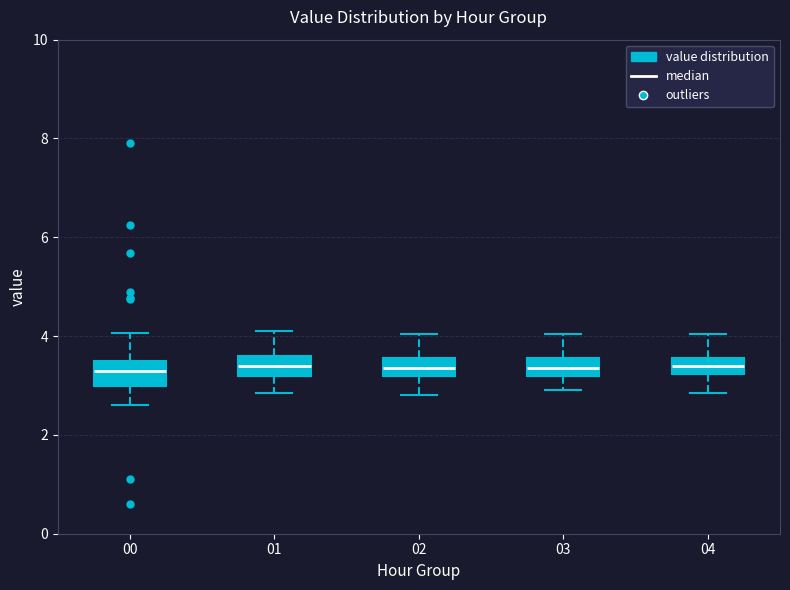

Reading left to right, transcribe this box plot: for each box, give where its median line is, the range the box spans, and where its two whiskers end, as read against the y-axis. The values are not printed on the chart, so give them approximately, as read against the axis.

00: median 3.4, box 3.0 to 3.6, whiskers 2.6 to 4.0
01: median 3.4, box 3.2 to 3.6, whiskers 2.8 to 4.2
02: median 3.4, box 3.2 to 3.6, whiskers 2.8 to 4.0
03: median 3.4, box 3.2 to 3.6, whiskers 3.0 to 4.0
04: median 3.4, box 3.2 to 3.6, whiskers 2.8 to 4.0